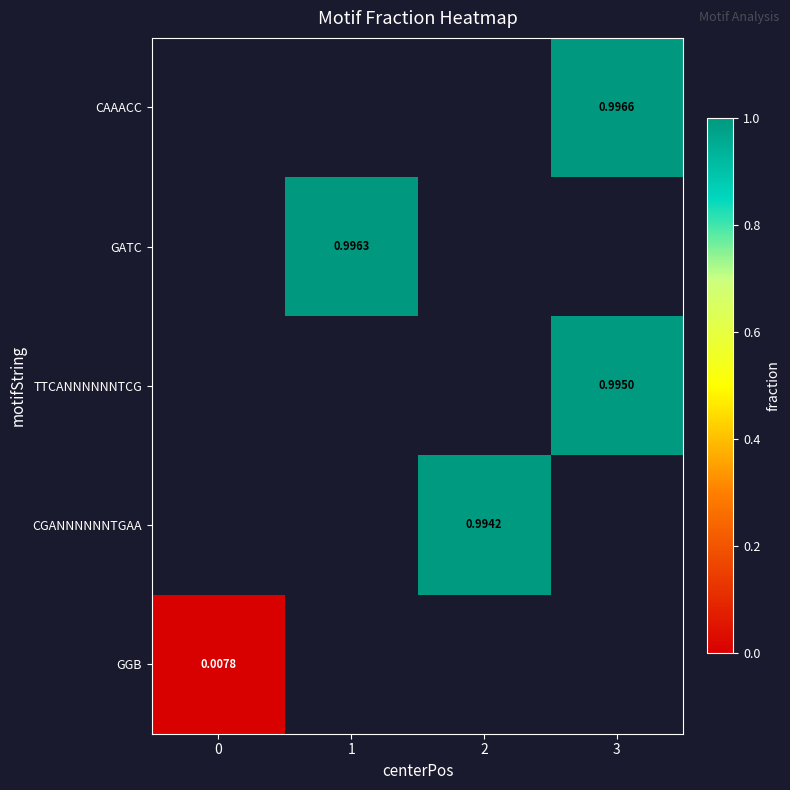

List the series in order of their overall mean, lowest first.

CAAACC, GATC, TTCANNNNNNTCG, CGANNNNNNTGAA, GGB